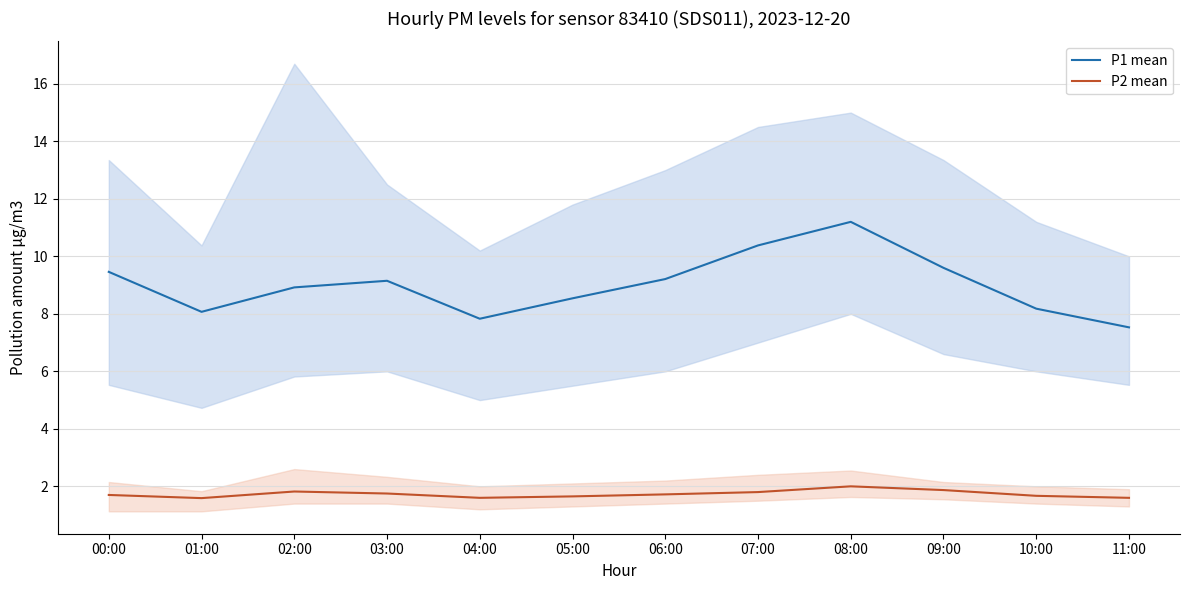

Rank the series by their average value, from highest to lowest.

P1 mean, P2 mean